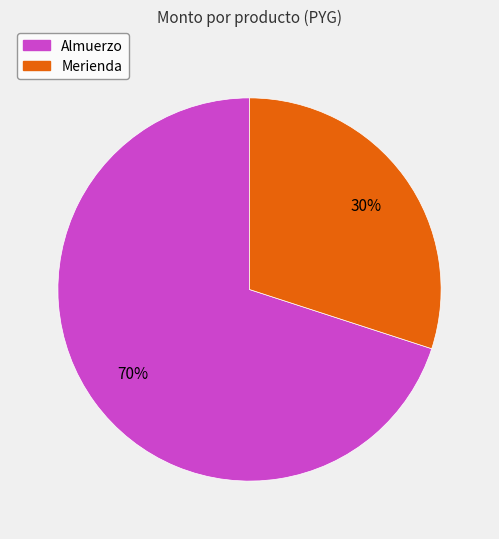

What is the majority slice?

Almuerzo